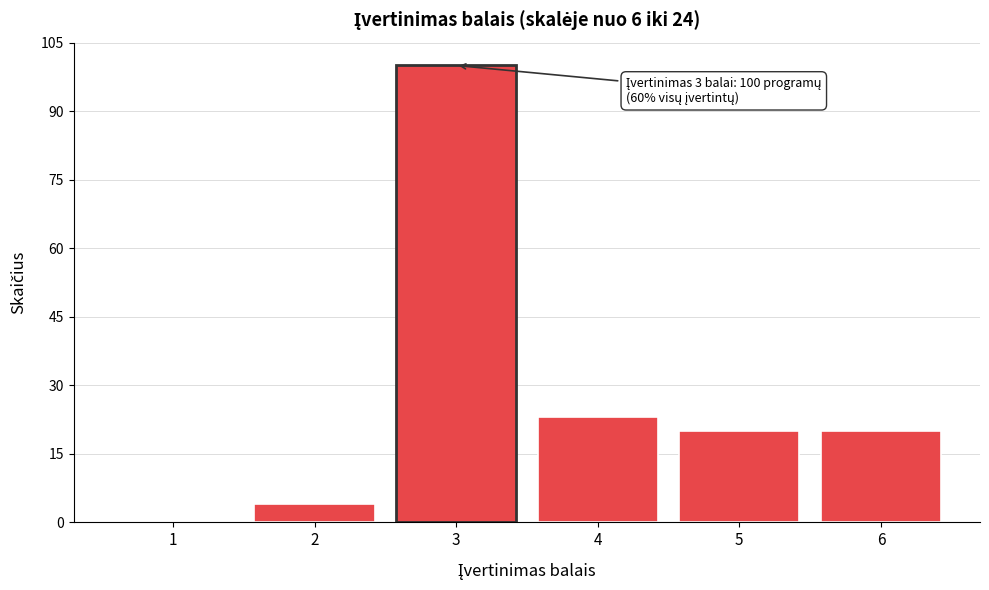

Reading left to right, extract all data points from this chart.

1=0	2=4	3=100	4=23	5=20	6=20